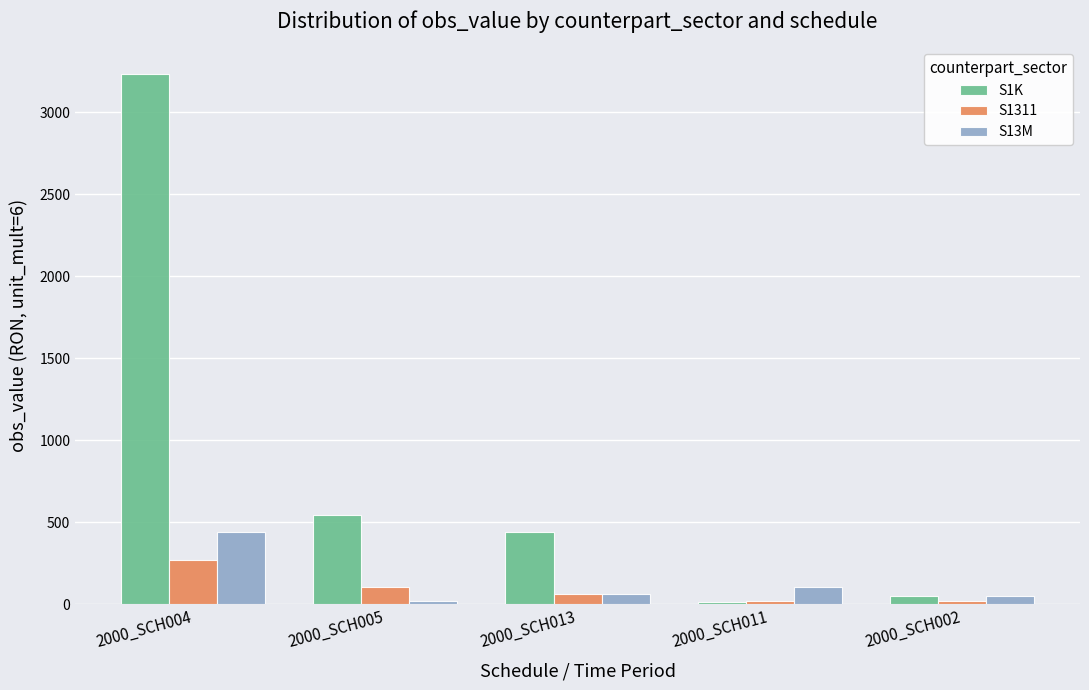

Which series has the largest range (max minus min)?

S1K